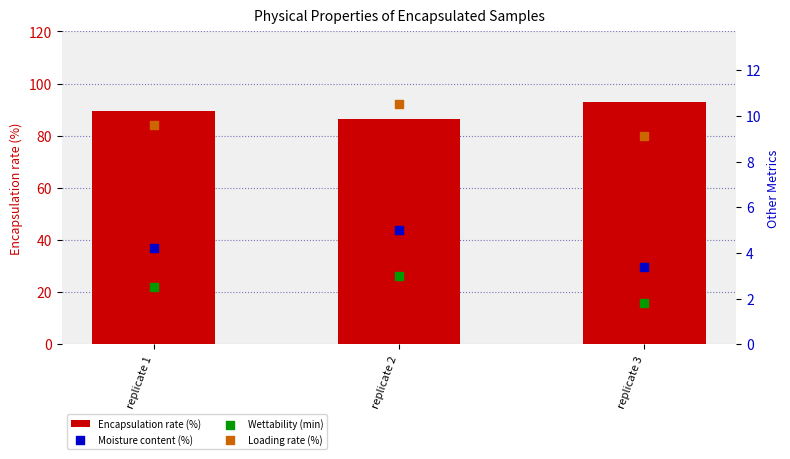

What are all the series names shown in the legend?

Encapsulation rate (%), Moisture content (%), Wettability (min), Loading rate (%)